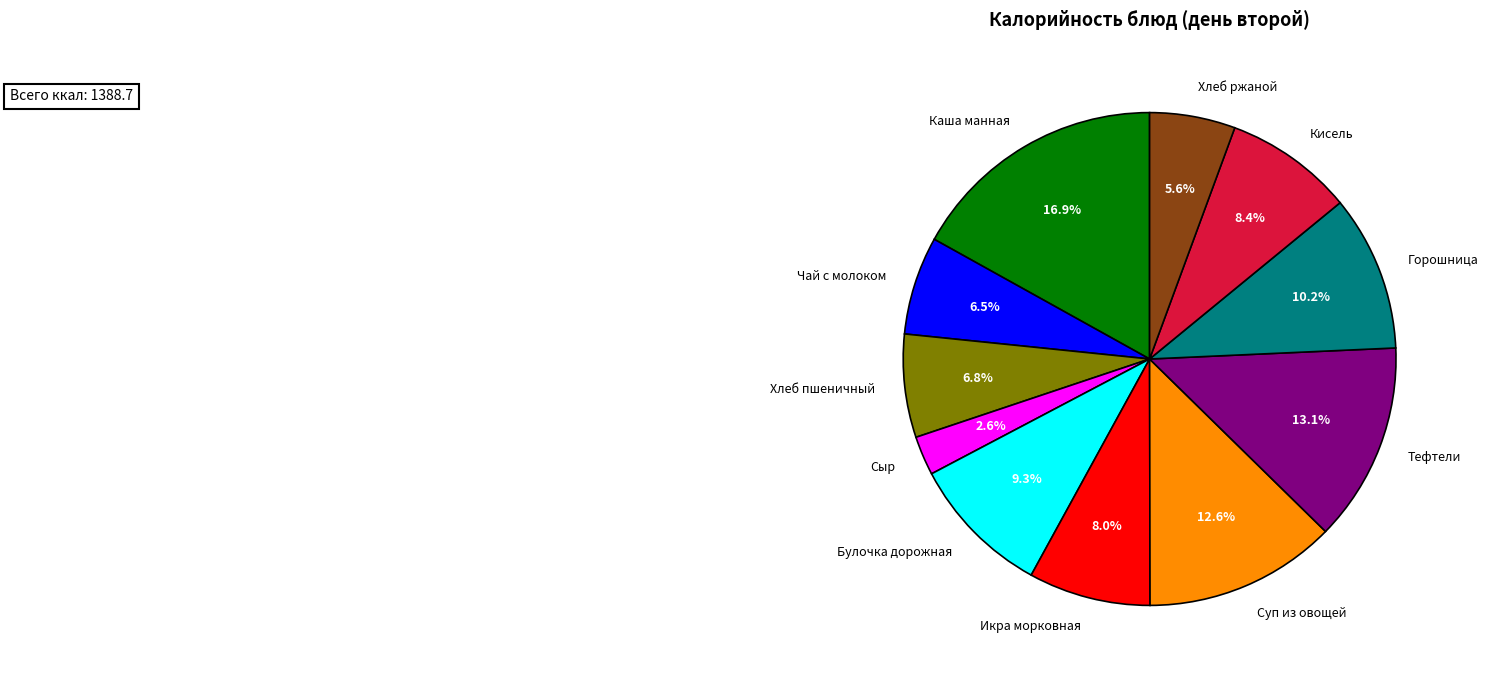

Is there any slice that represents more than half of the pie?

No